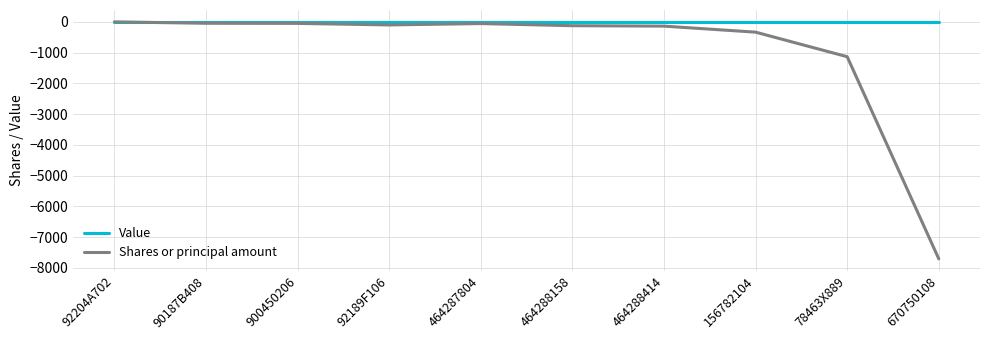

What is the smallest value displayed?

-7703